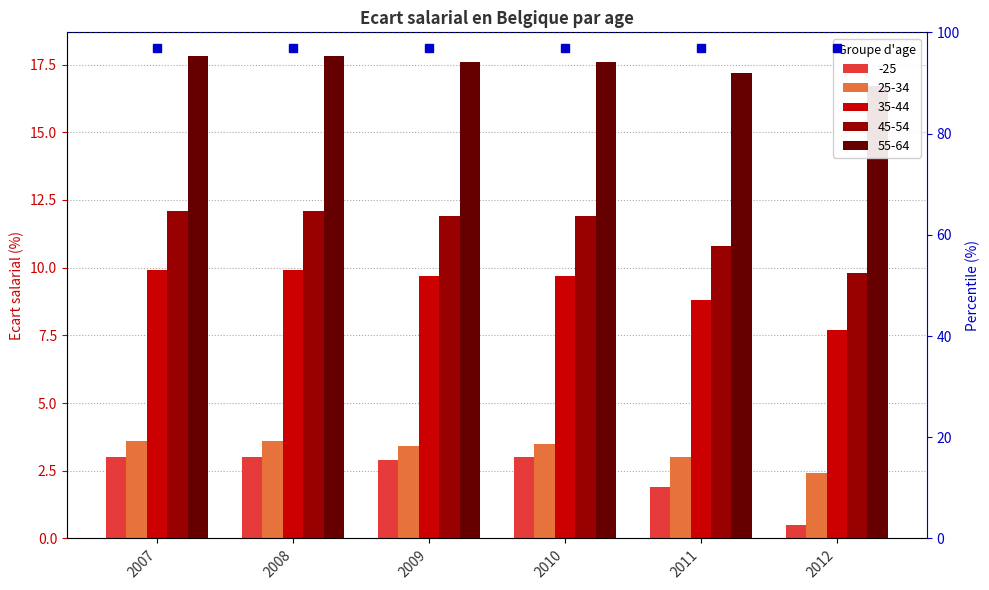

What is the minimum value for 55-64?

16.7